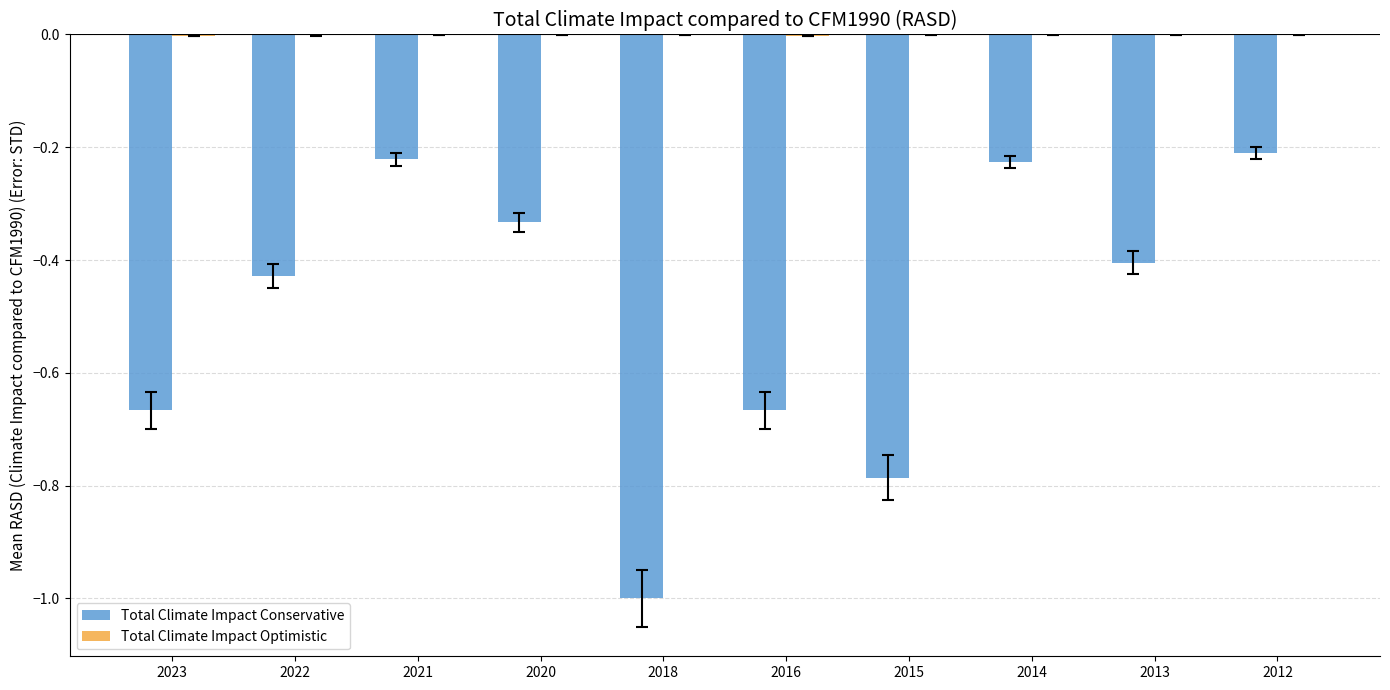

Does the chart contain stacked bars?

No